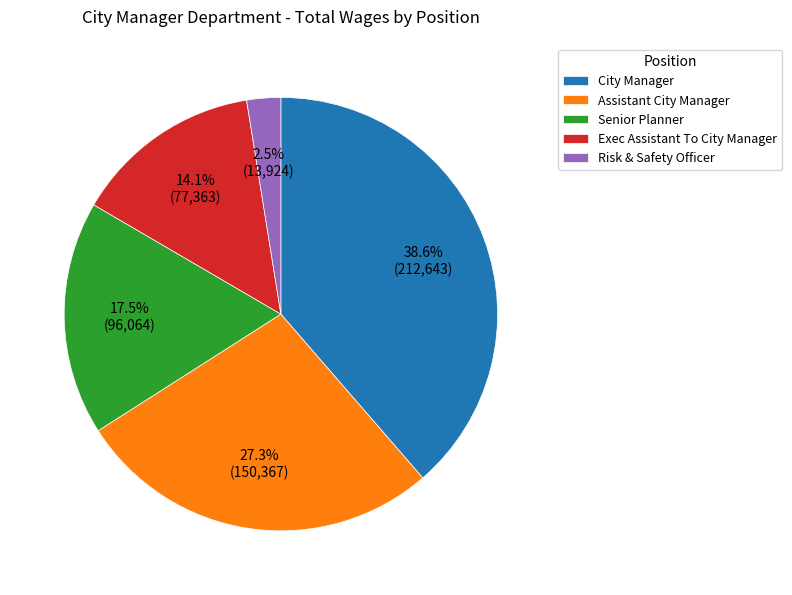

Rank the categories by value from highest to lowest.

City Manager, Assistant City Manager, Senior Planner, Exec Assistant To City Manager, Risk & Safety Officer